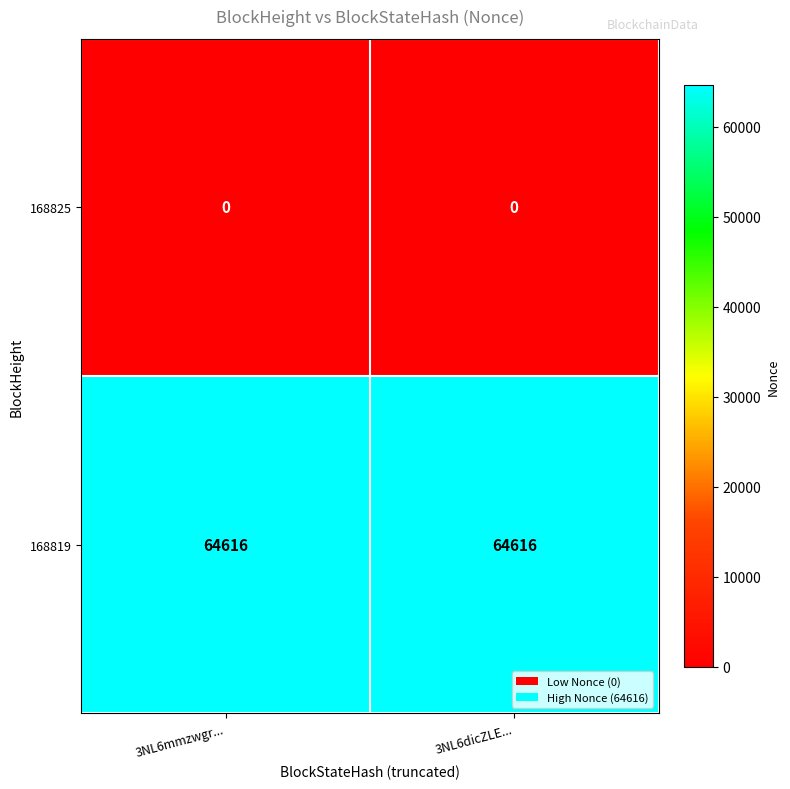

Which series has the largest total across all categories?

168819